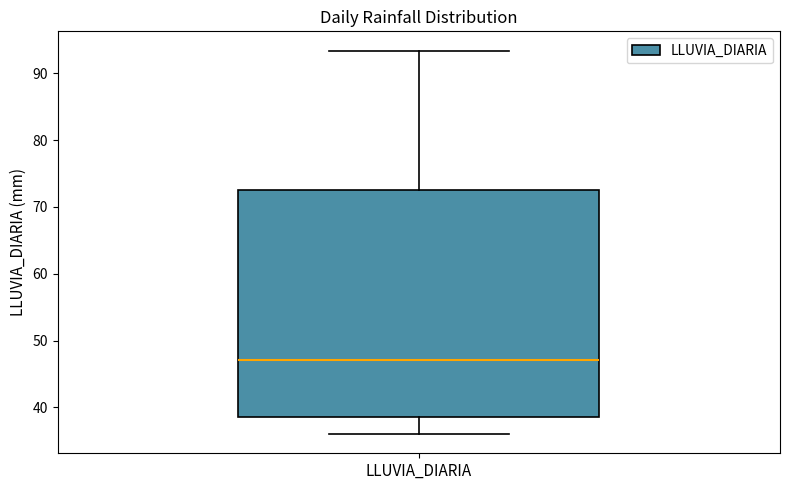

Read this box plot against the y-axis: the position of the median line, the range covered by the box, and the ends of both whiskers. The values are not printed on the chart, so give them approximately, as read against the axis.

median 47, box 39 to 73, whiskers 36 to 93